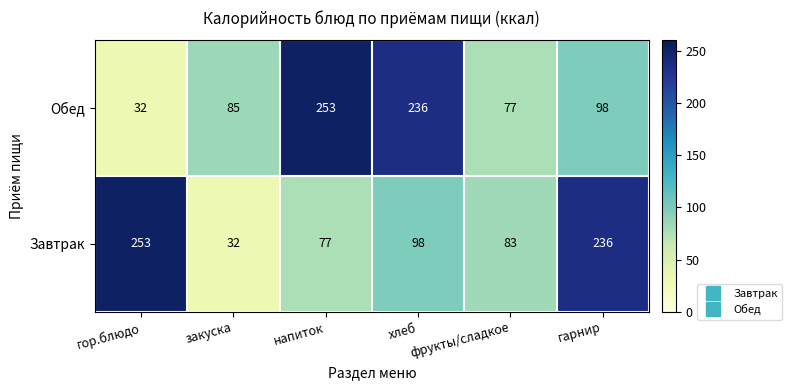

What is the minimum value for Завтрак?

32